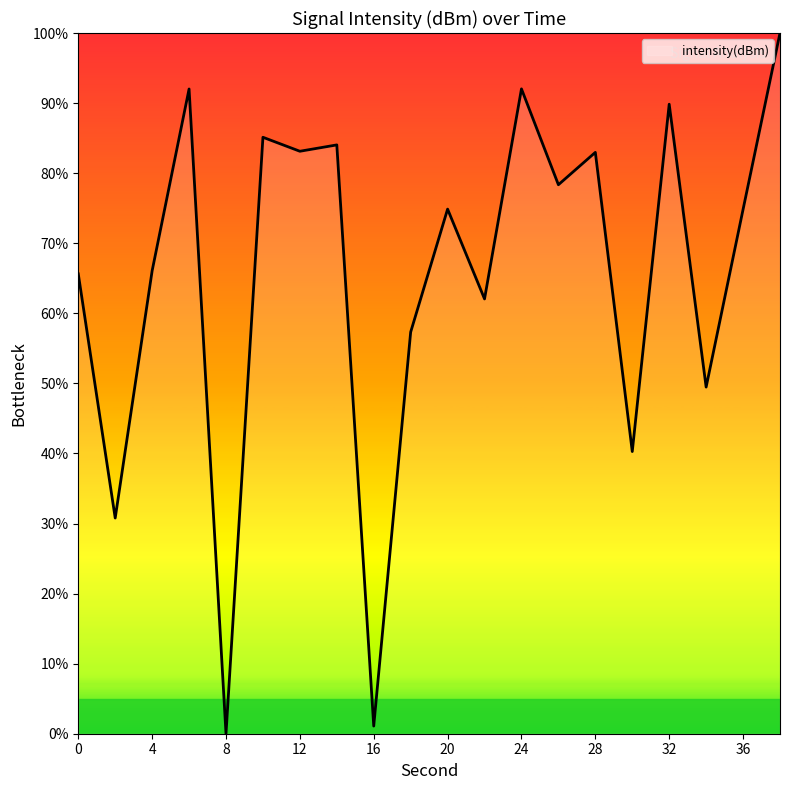

What is the greatest value displayed?

100.0